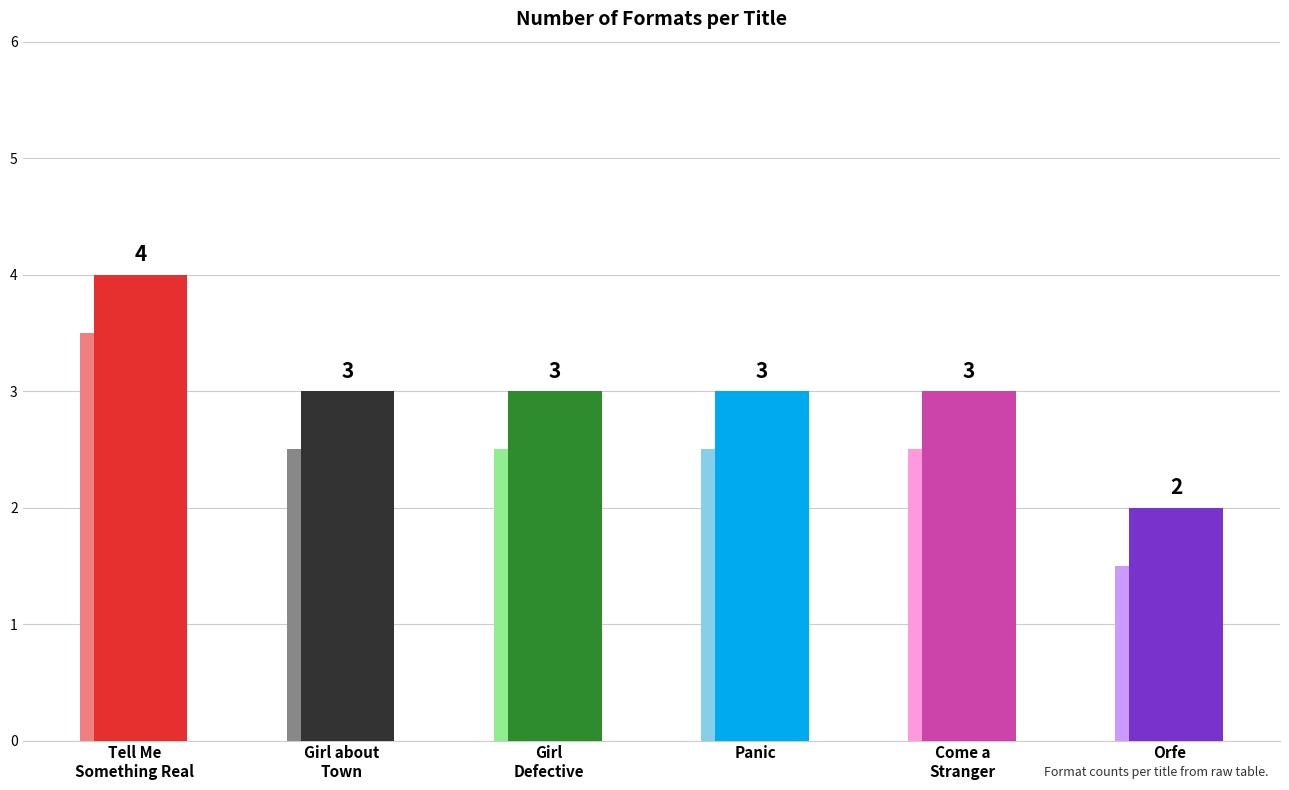

How many distinct data groups are displayed?

1